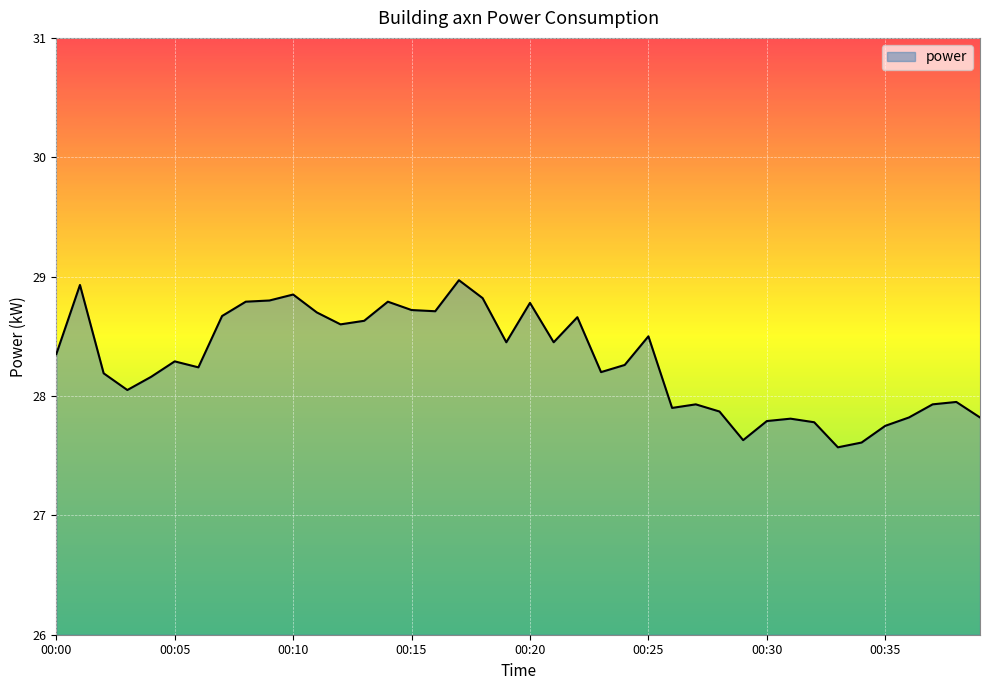

What is the minimum value shown in the chart?

27.6